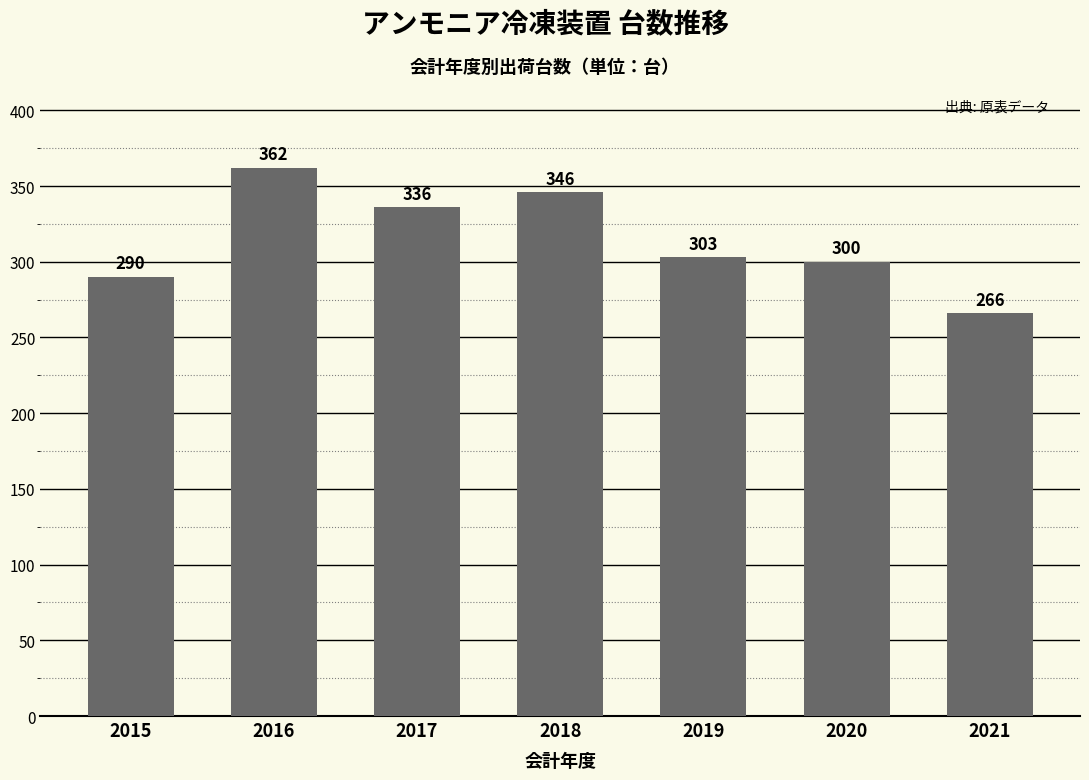

What is the approximate value at 2016, to the nearest 5?

360